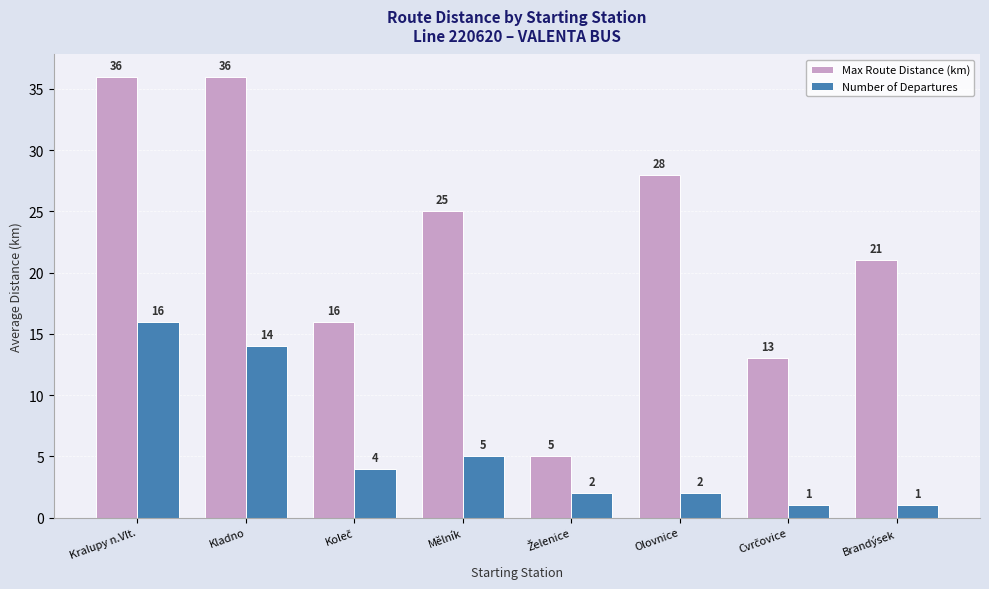

What is the greatest value displayed?

36